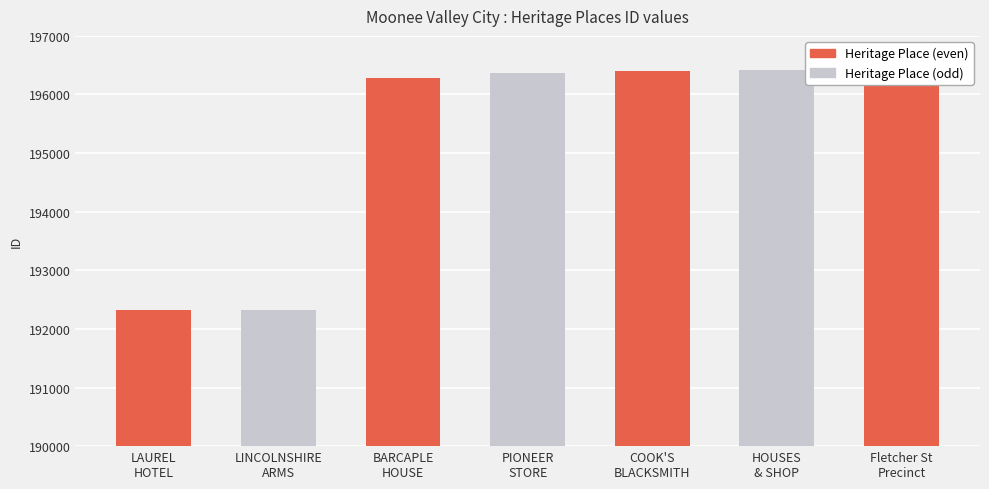

How many data points are above 196360?

3